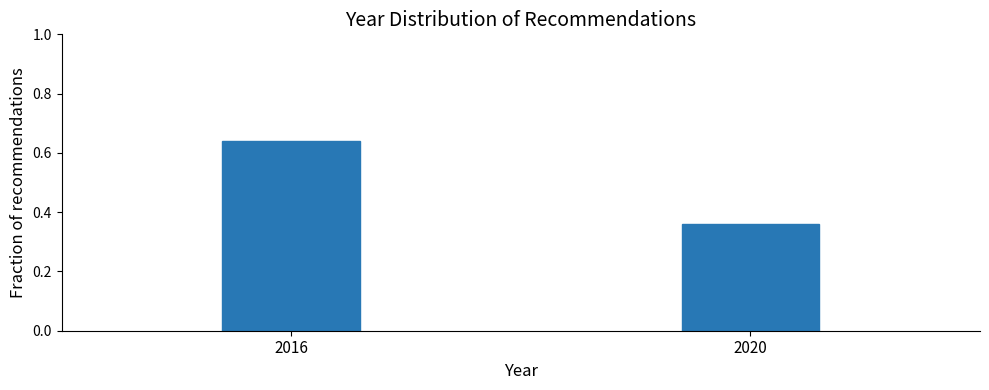

Which label corresponds to the smallest value in the chart?

2020